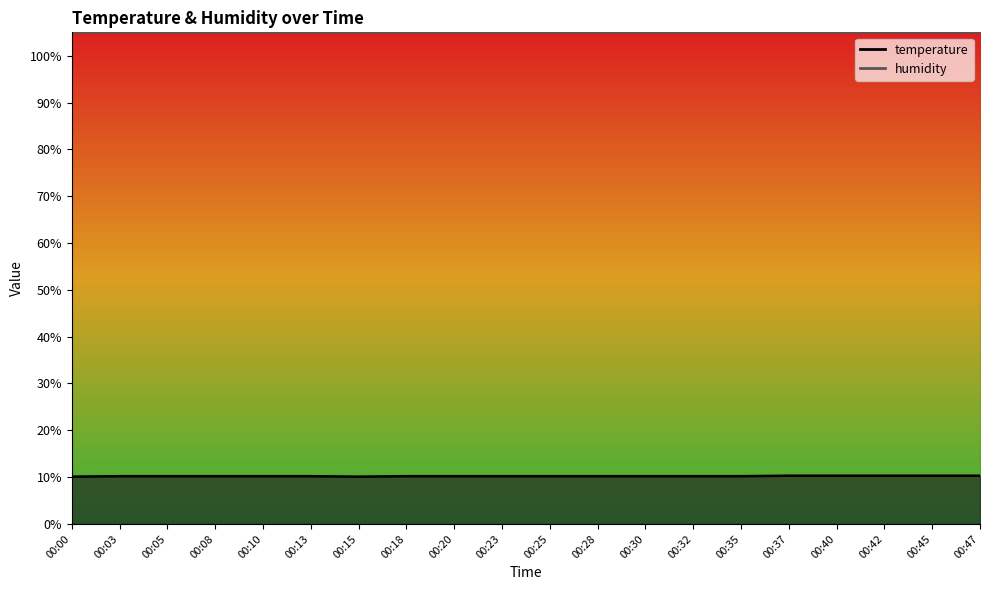

Read the value at 00:40.

10.3